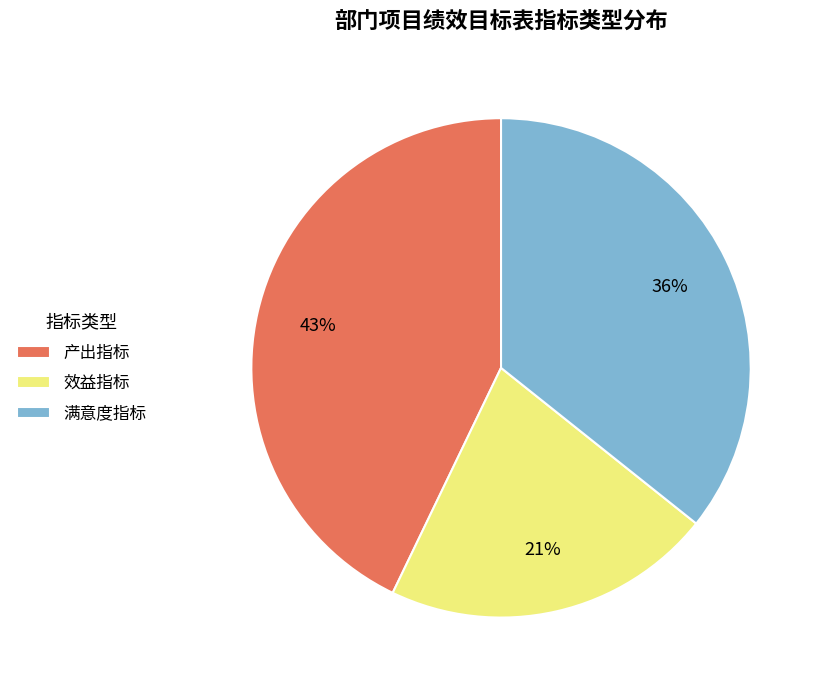

Do 效益指标 and 产出指标 together represent more than half of the pie?

Yes